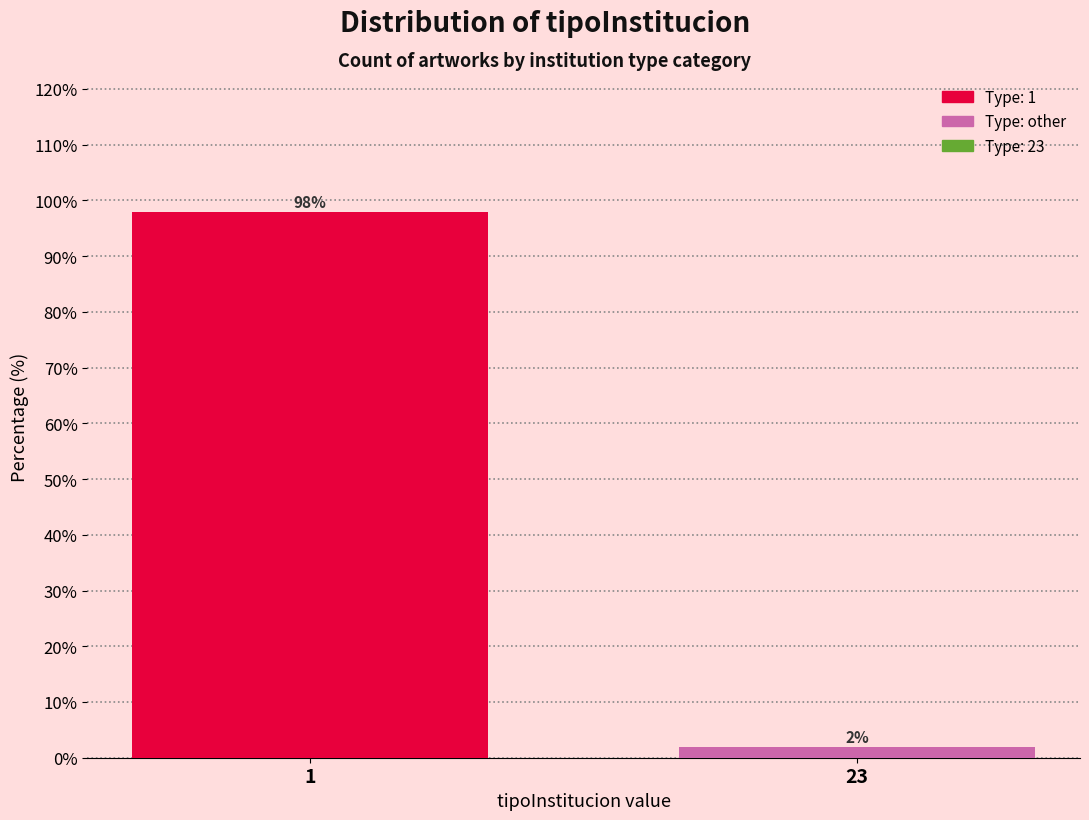

Reading left to right, transcribe all the data shown in this chart.

1=98	23=2